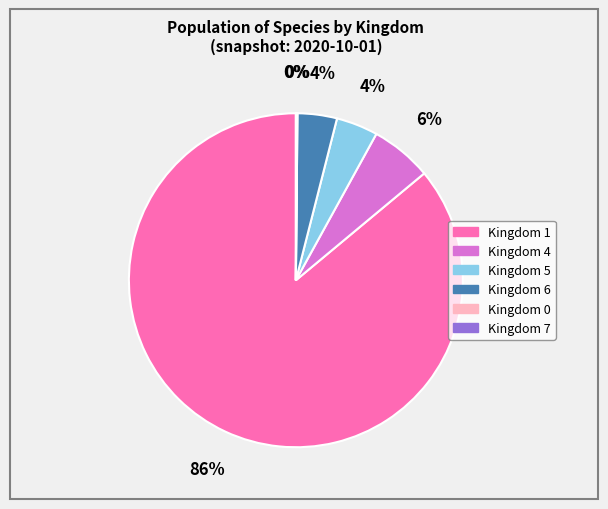

To the nearest percent, what is the average slice percentage?

17%